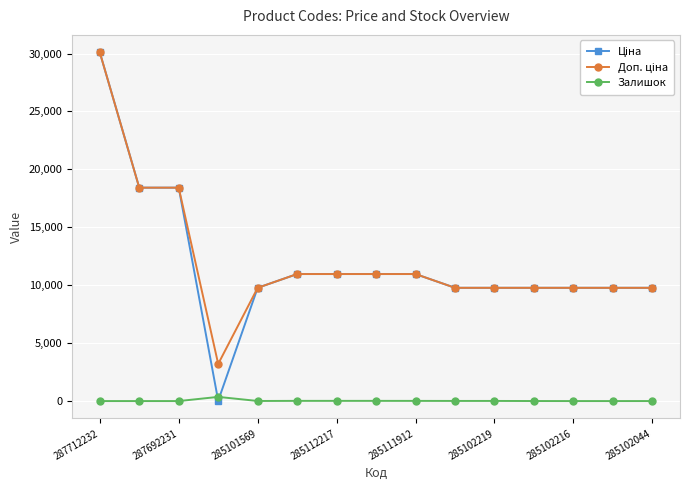

Is this an area chart (filled region under the line)?

No